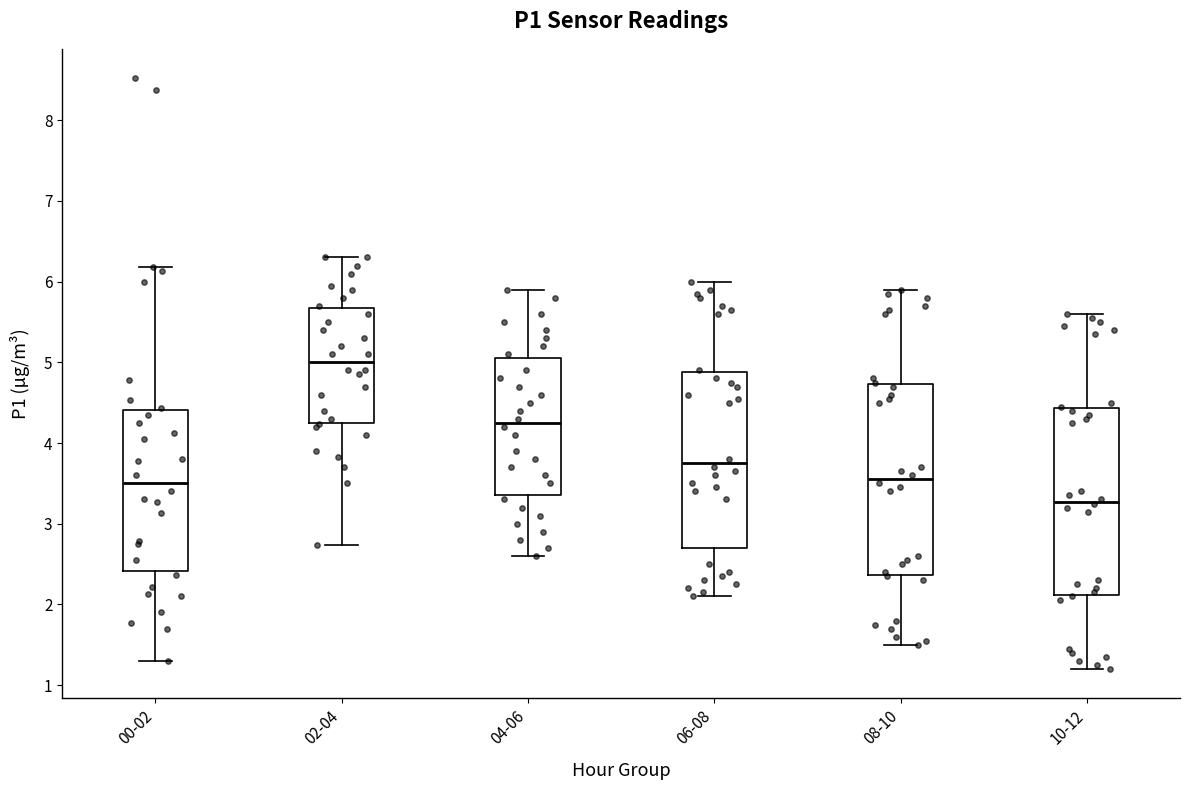

Where is the upper edge of the box for 04-06 on the y-axis? The values are not printed on the chart, so give them approximately, as read against the axis.

5.1